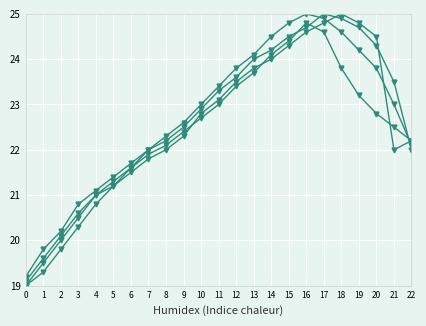

How many categories are shown in the chart?

23